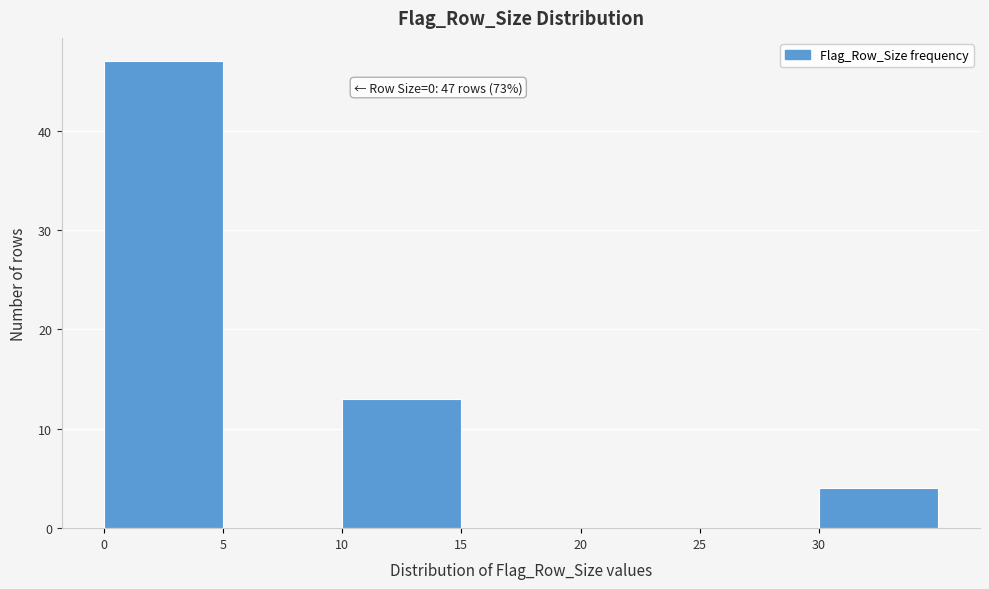

Over which range of the x-axis is the bar tallest?

0 to 5